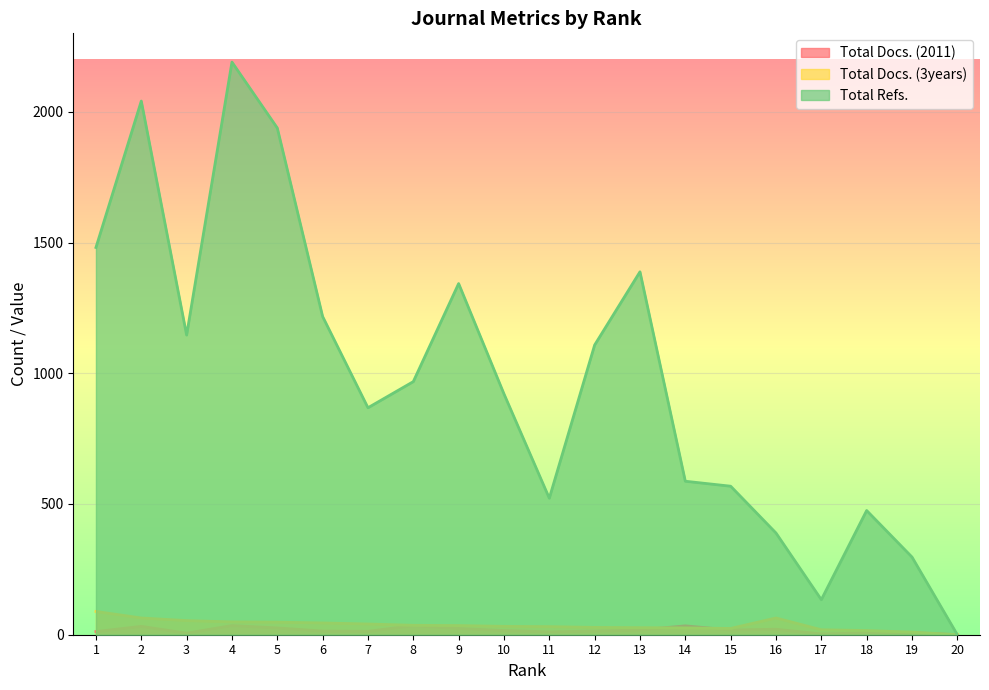

Reading left to right, list all the values displayed in this chart.

Total Docs. (2011): 1=12	2=32	3=6	4=35	5=26	6=14	7=13	8=35	9=24	10=16	11=11	12=14	13=18	14=34	15=18	16=21	17=3	18=7	19=8	20=0
Total Docs. (3years): 1=89	2=64	3=54	4=49	5=48	6=45	7=41	8=36	9=35	10=32	11=31	12=28	13=27	14=26	15=24	16=64	17=19	18=16	19=10	20=0
Total Refs.: 1=1481	2=2041	3=1146	4=2190	5=1938	6=1217	7=868	8=968	9=1343	10=921	11=522	12=1108	13=1388	14=587	15=568	16=389	17=134	18=475	19=297	20=0